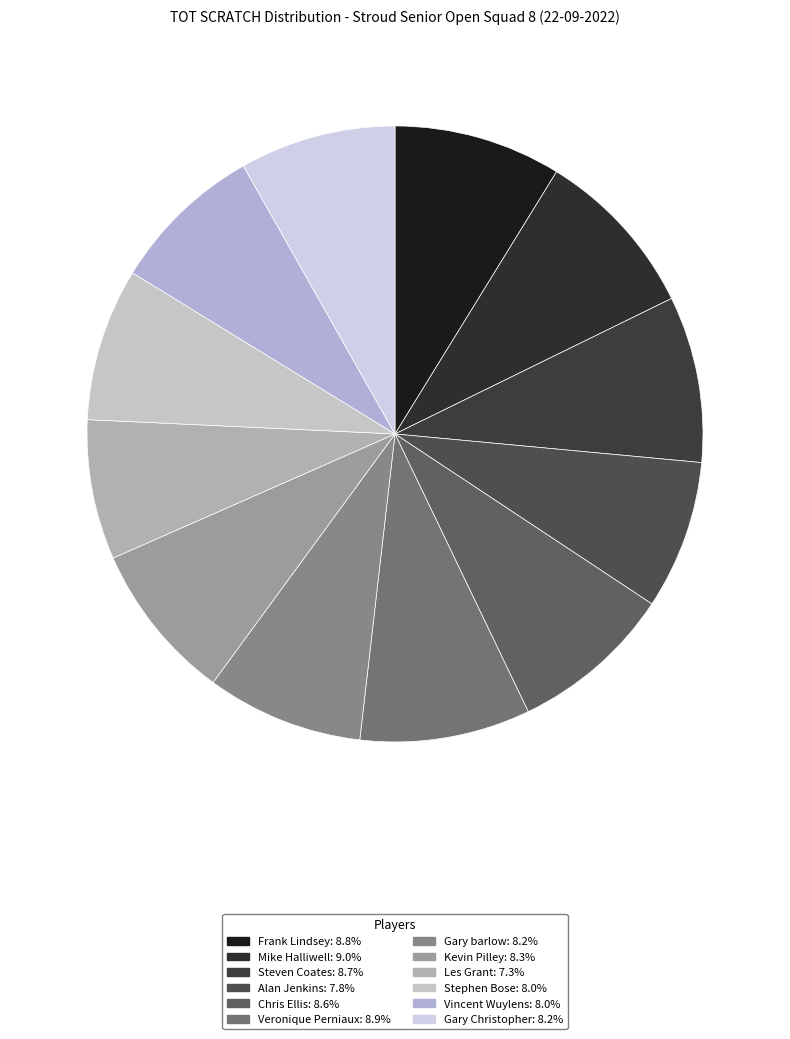

Does any single category account for the majority?

No